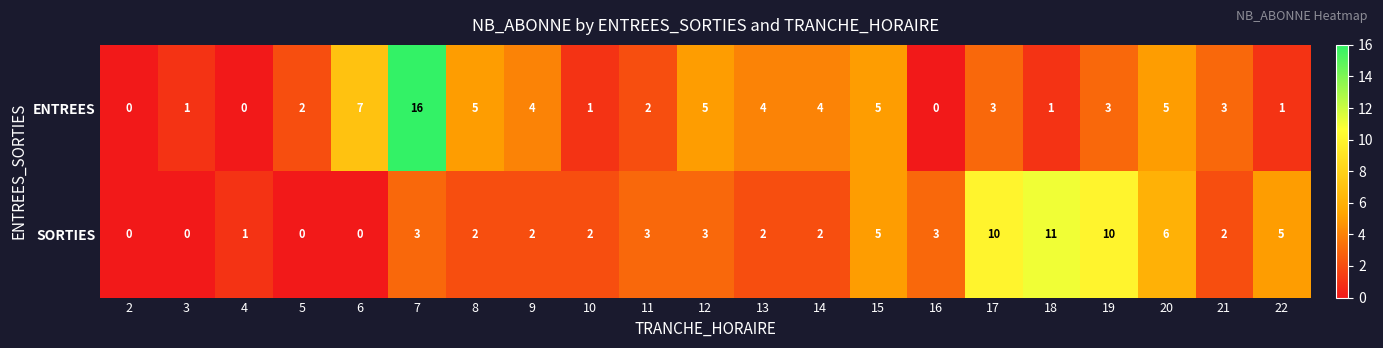

Which series has the largest range (max minus min)?

ENTREES